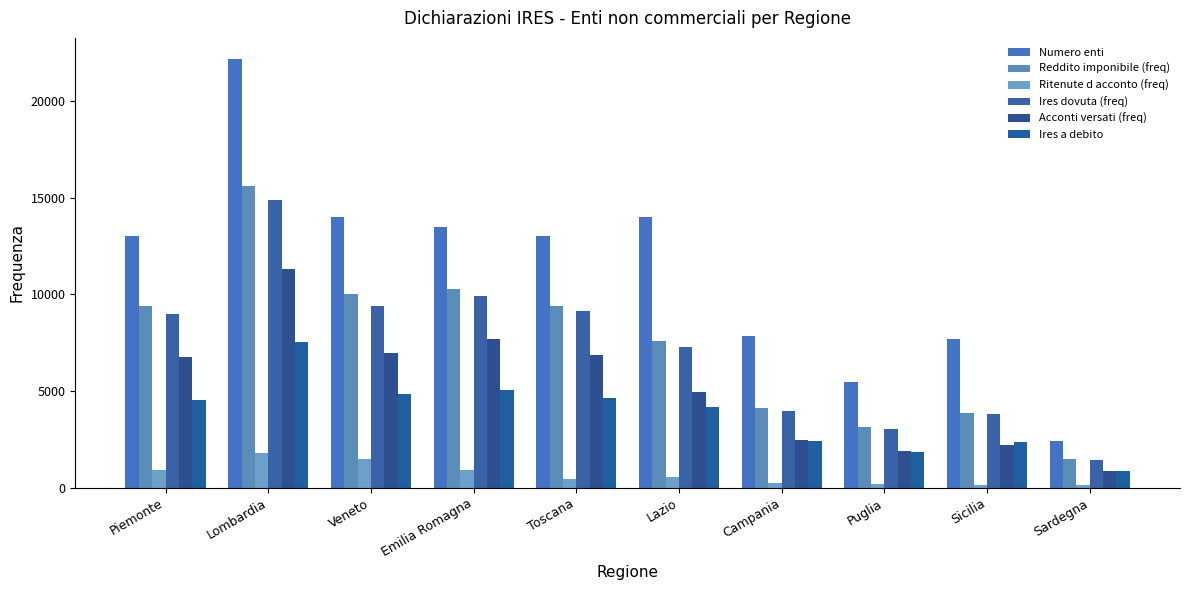

How many values in the Ritenute d acconto (freq) series are below 549?

5